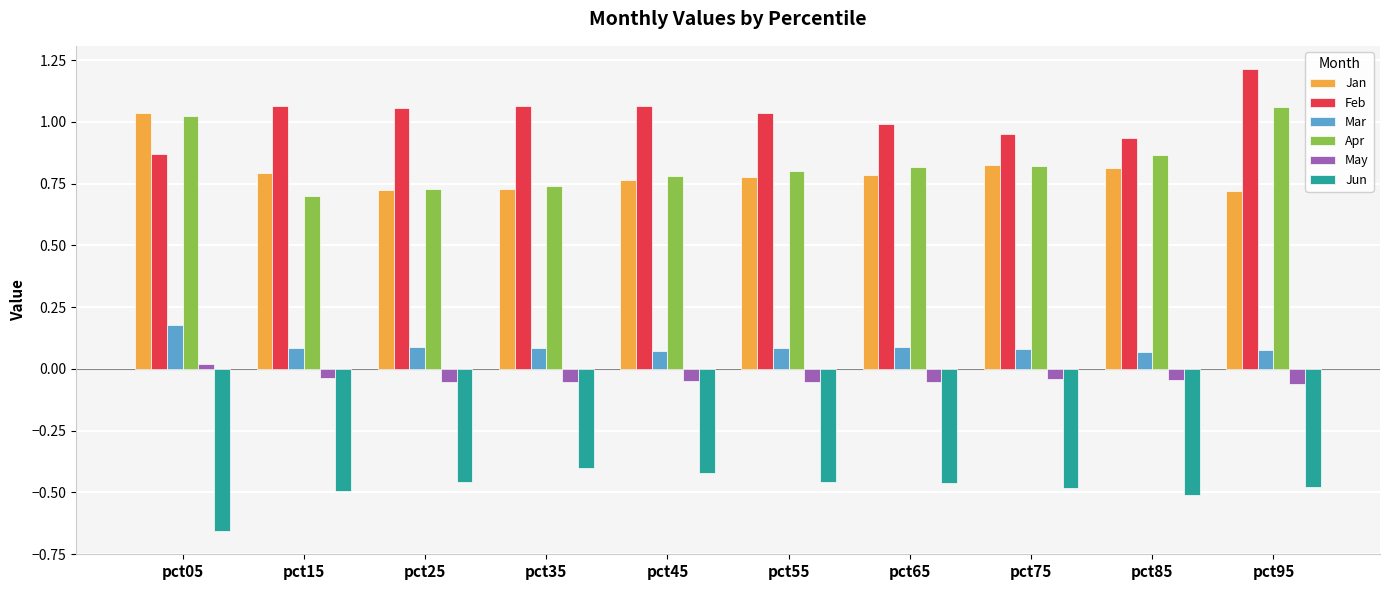

Are the bars grouped side by side (vs. stacked)?

Yes